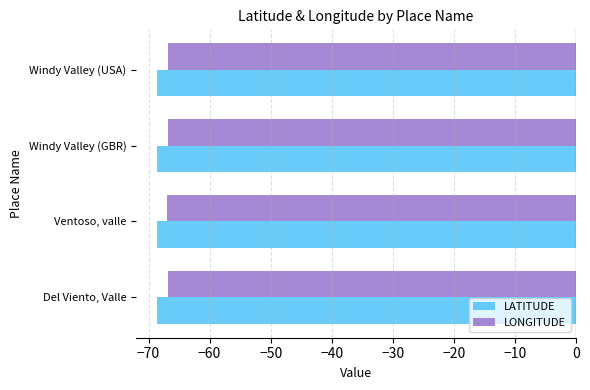

What is the total value across all series at Windy Valley (USA)?

-135.4